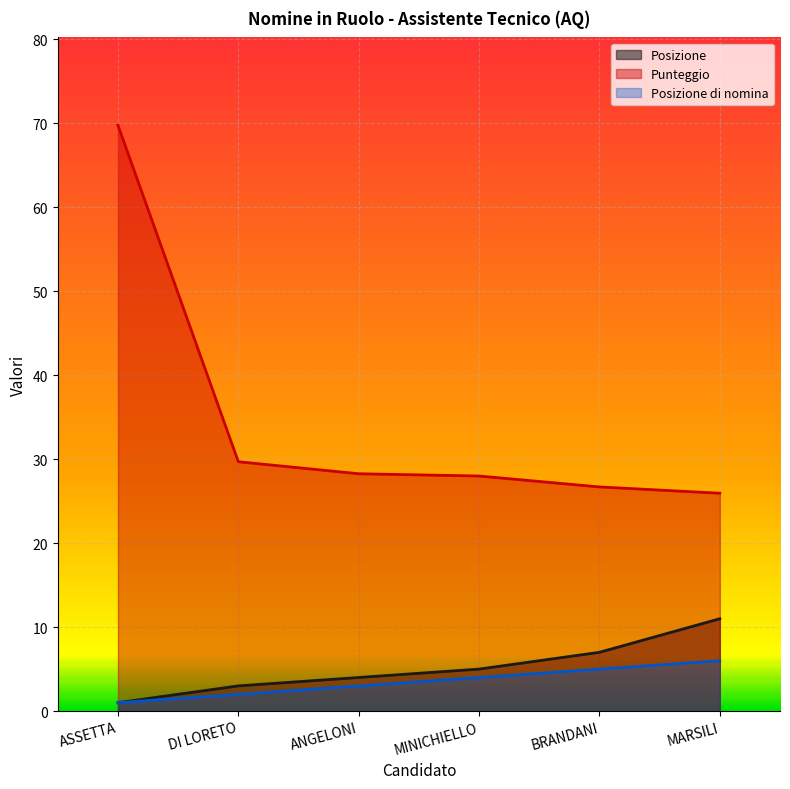

Rank the categories by Posizione di nomina value from lowest to highest.

ASSETTA, DI LORETO, ANGELONI, MINICHIELLO, BRANDANI, MARSILI